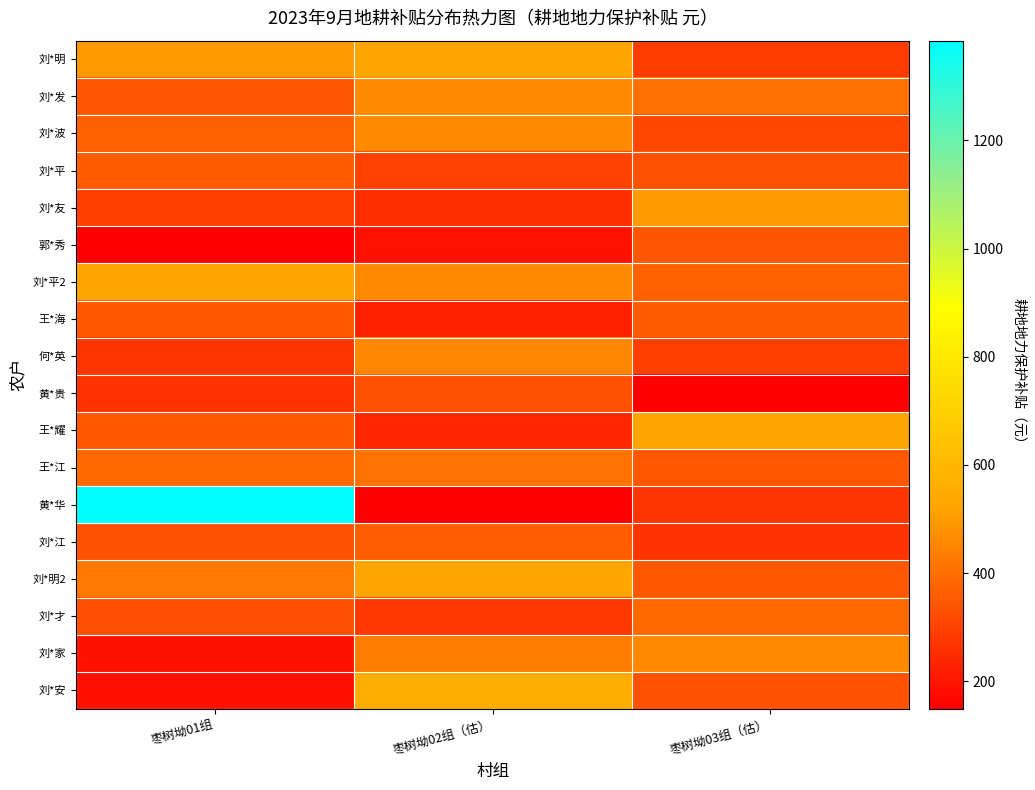

Which series has the widest spread of values?

黄*华